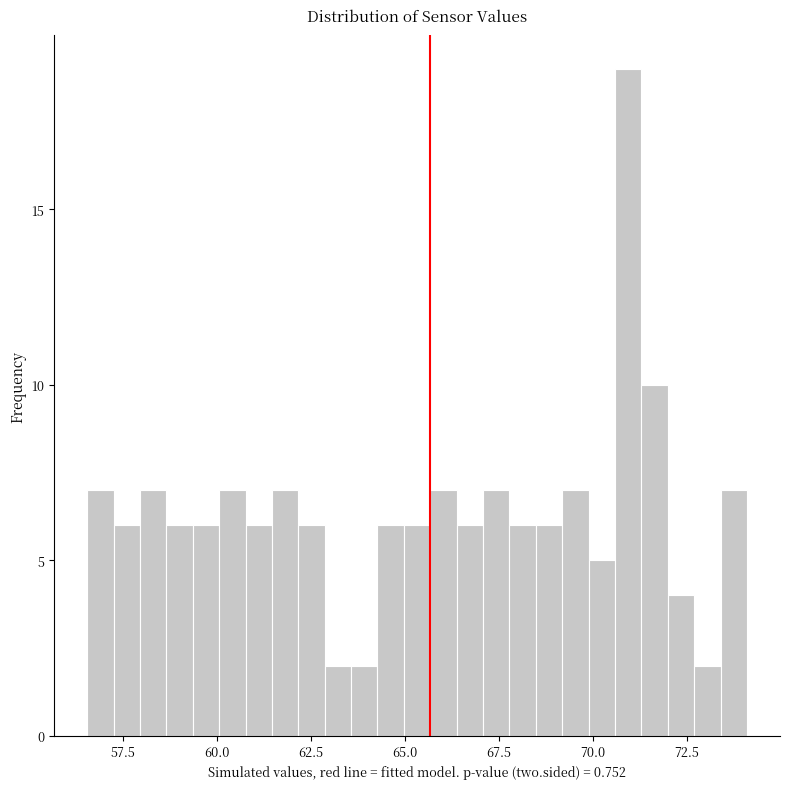

Around what value on the x-axis is the tallest bar? Give the approximate position of its centre, as read against the axis.

71.0